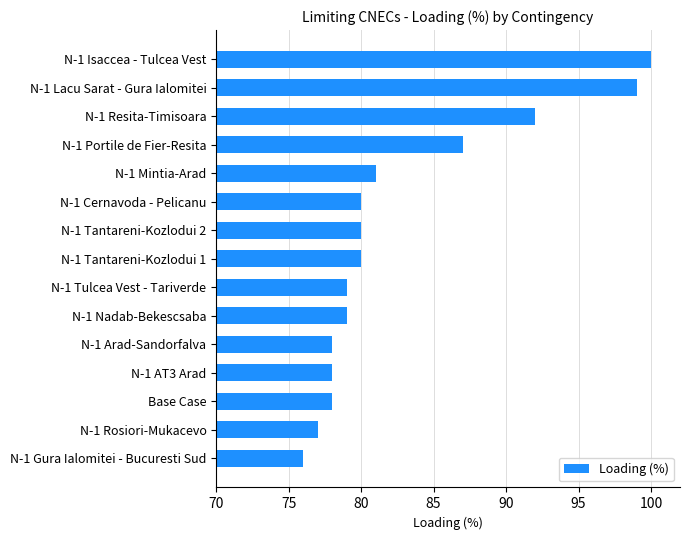

True or false: the data shows 80 at N-1 Tantareni-Kozlodui 1.

True